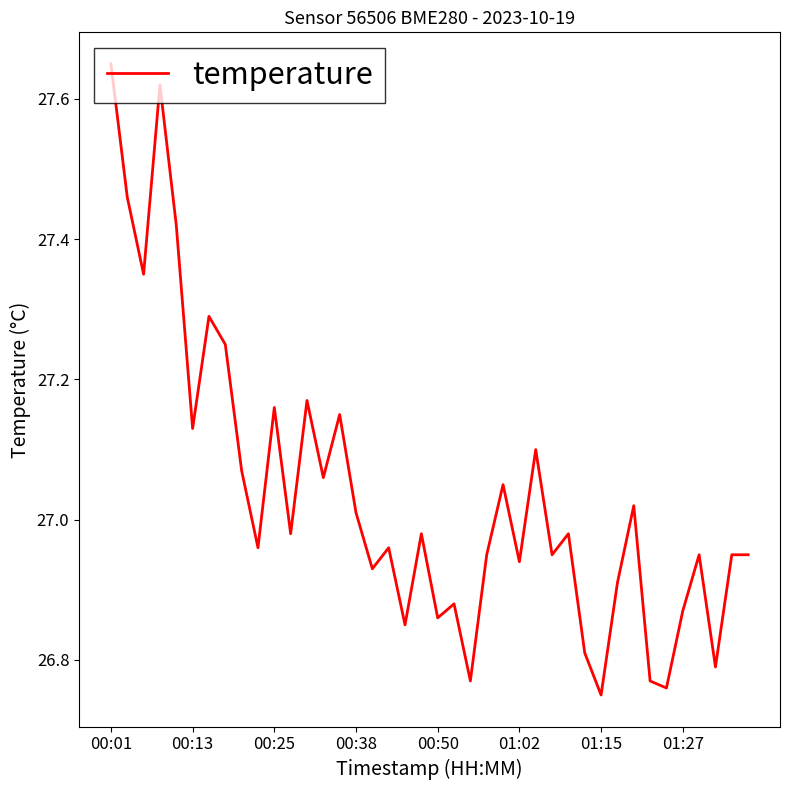

What is the difference between the maximum and minimum values?

0.9